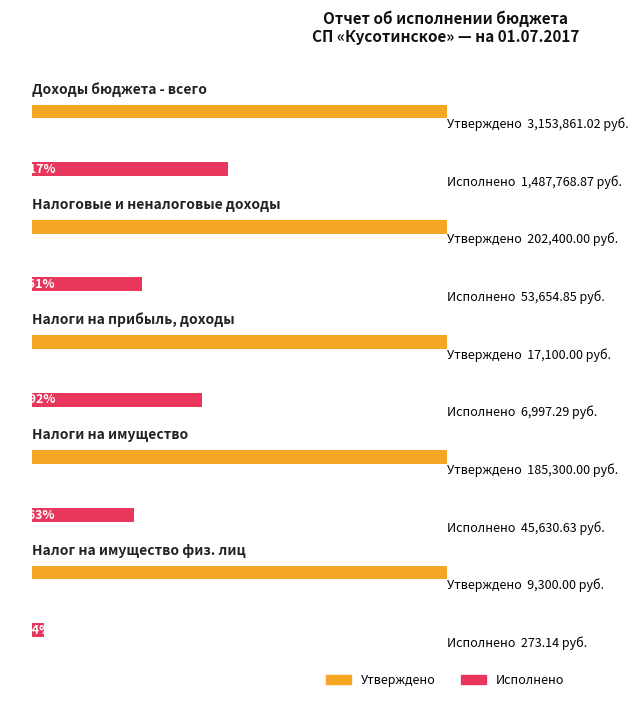

At which category does the chart reach its peak across all series?

Доходы бюджета - всего